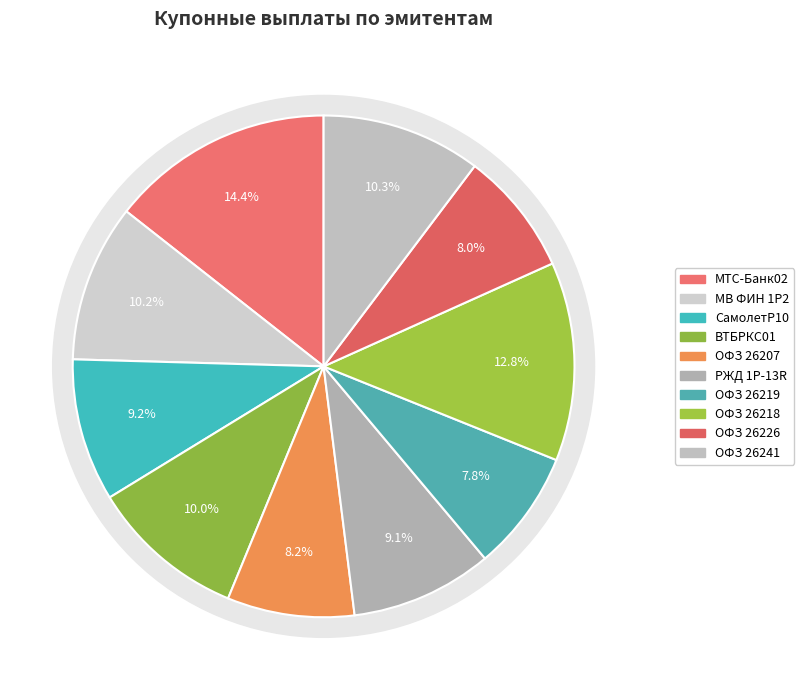

Is it true that ОФЗ 26207 is 8% of the pie?

True